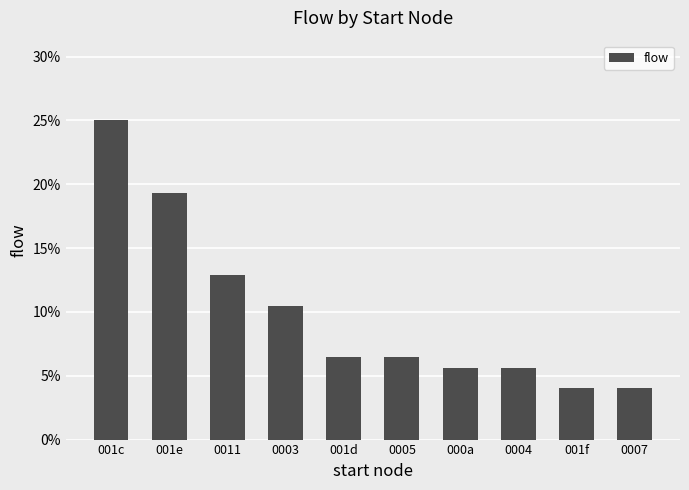

What is the average value?

10.0